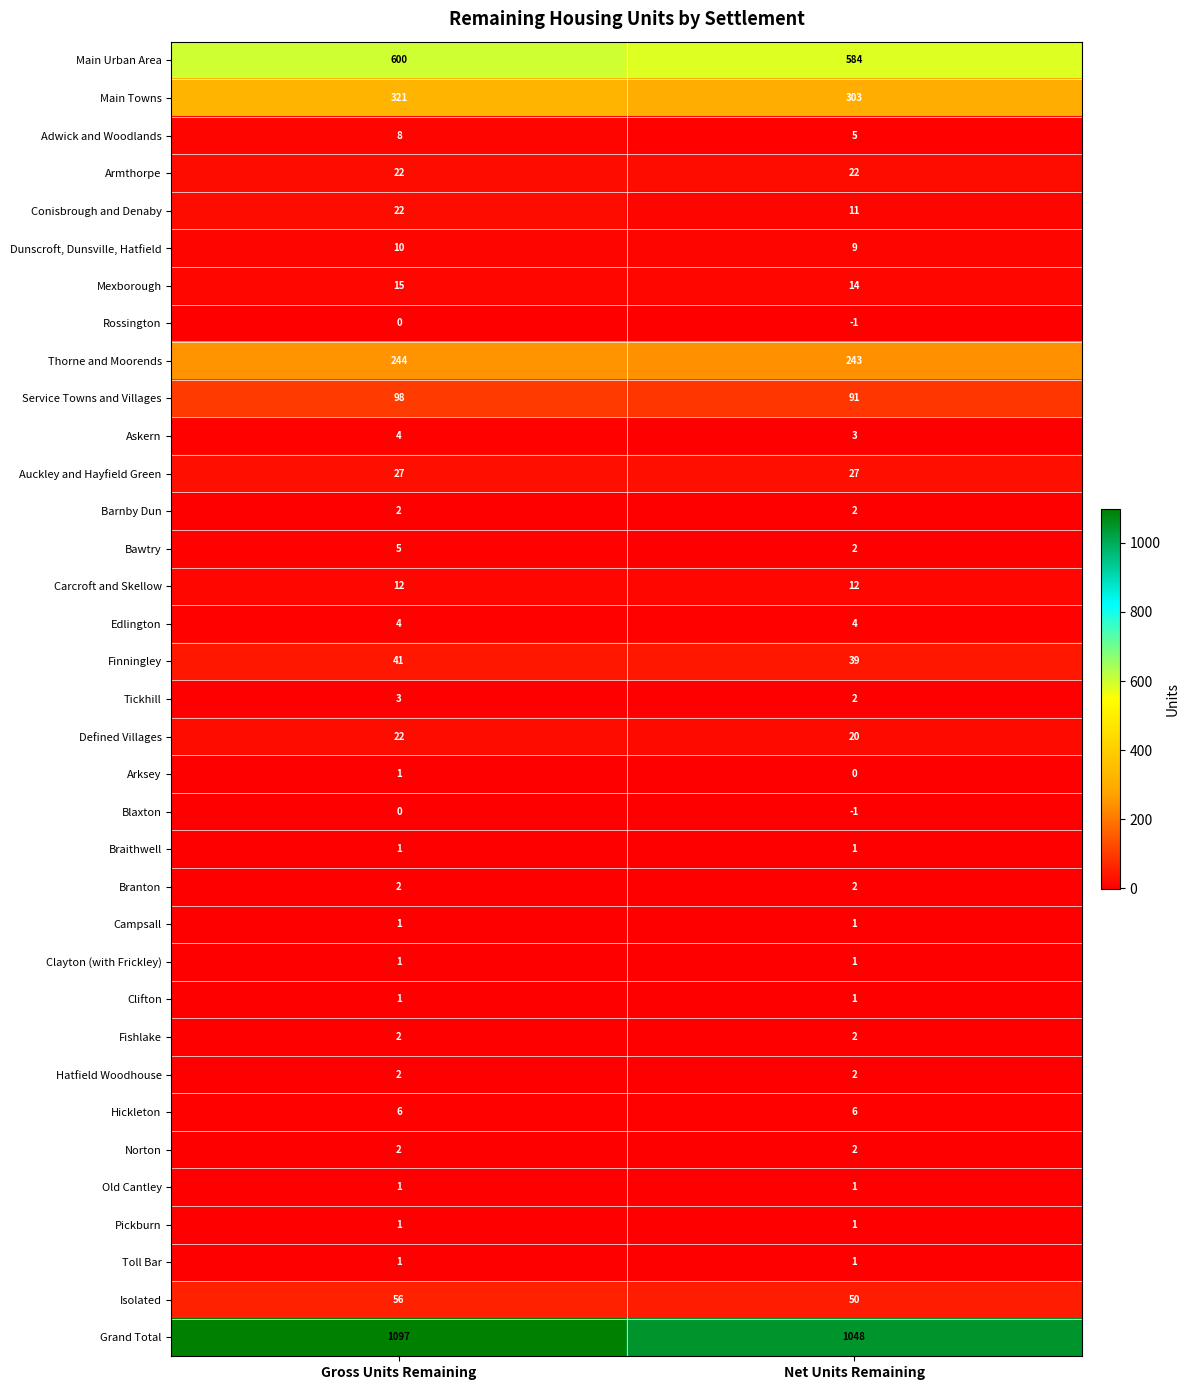

What is the highest value of the Adwick and Woodlands series?

8